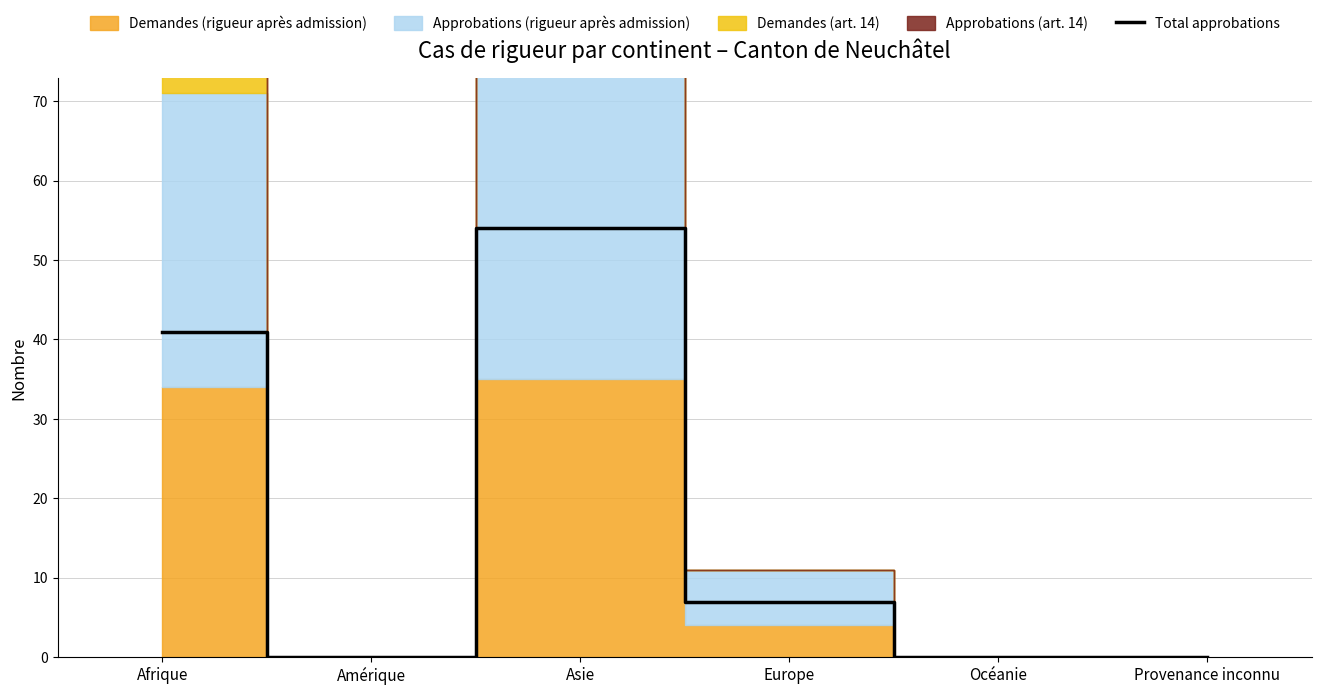

What is the value of the 1st point from the left?

41